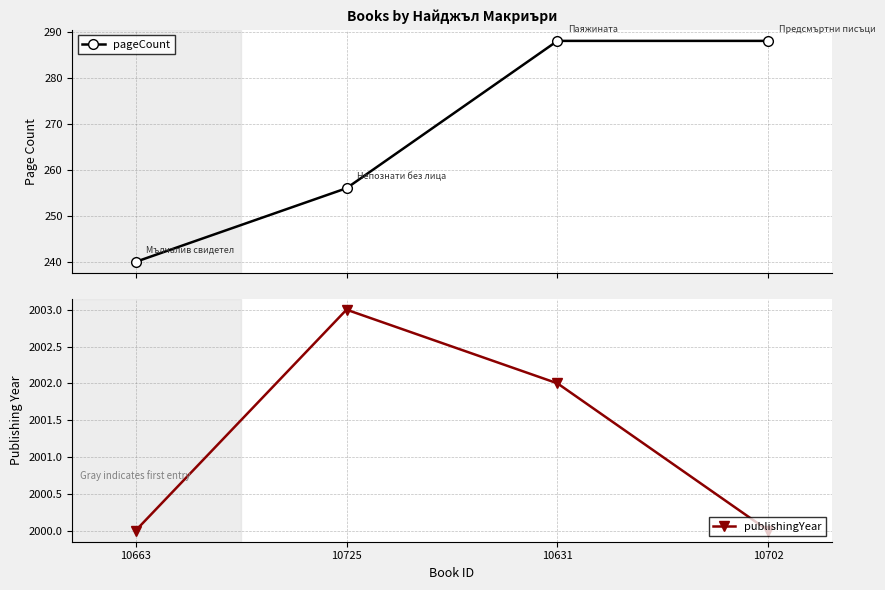

Is the value of pageCount at 10702 greater than the value of publishingYear at 10725?

No